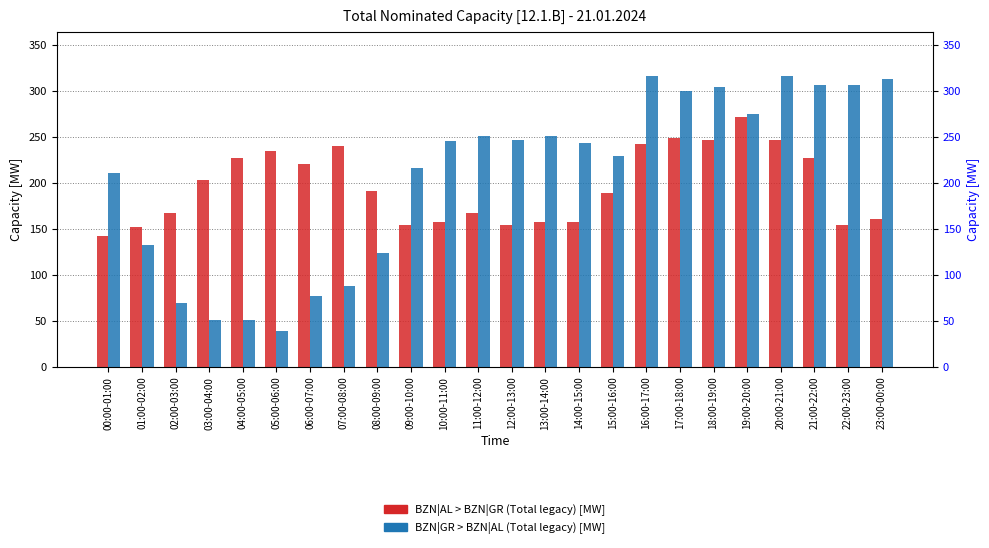

What is the difference between the second highest and minimum values in the BZN|GR > BZN|AL (Total legacy) [MW] series?

277